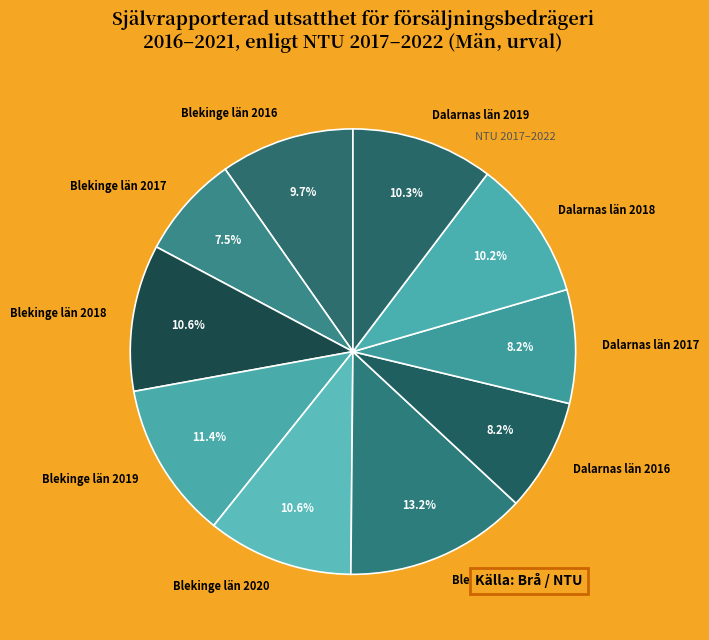

To the nearest percent, what is the average slice percentage?

10%